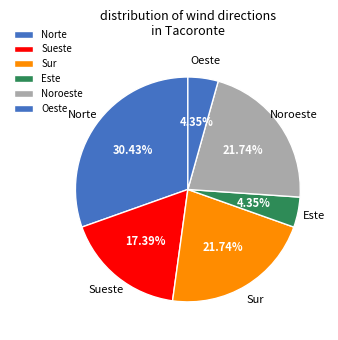

To the nearest percent, what is the combined percentage of Sur and Norte?

52%